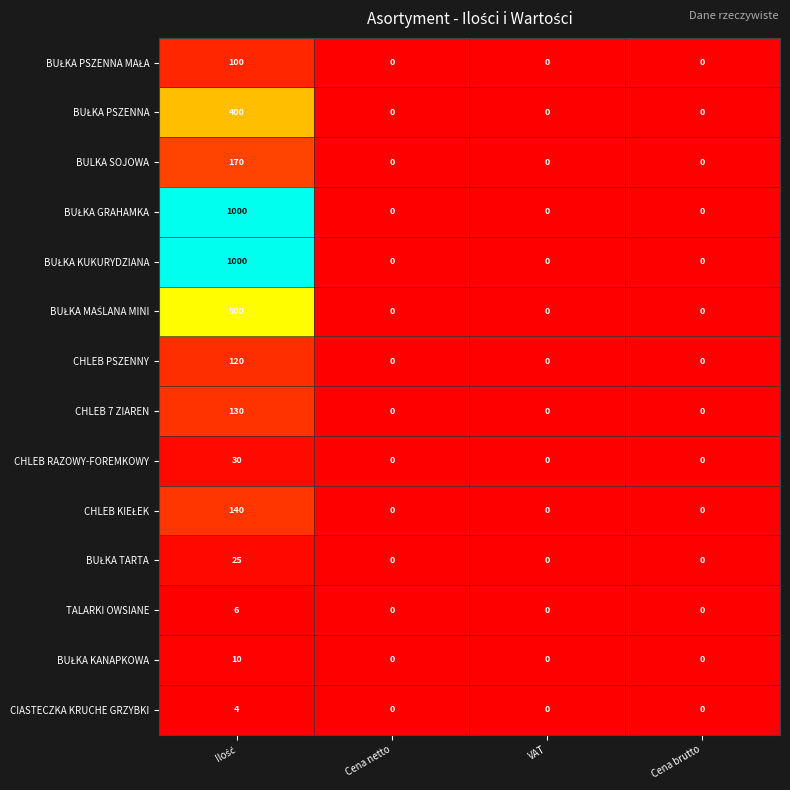

True or false: CIASTECZKA KRUCHE GRZYBKI has a value of 3 at VAT.

False